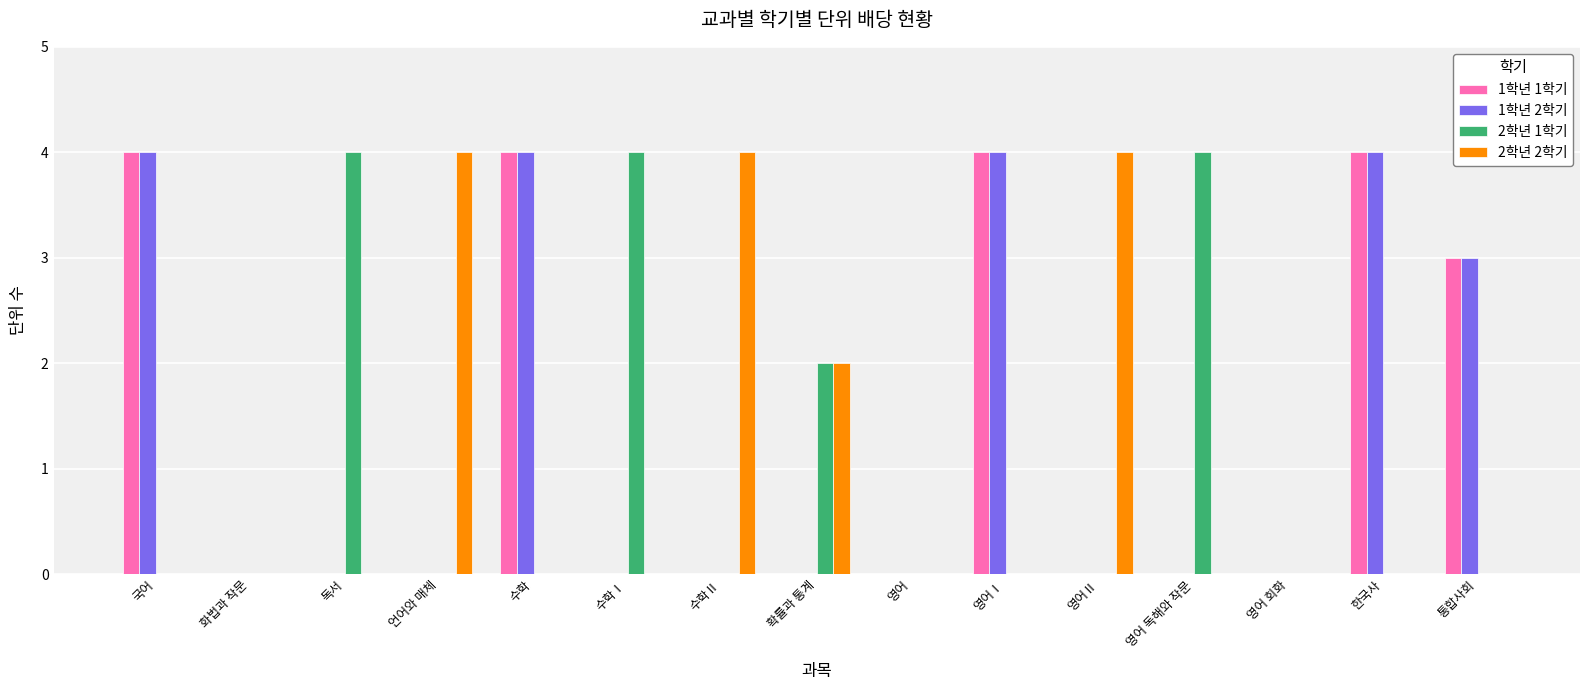

Where is 1학년 1학기 nearest to the value 2?

통합사회